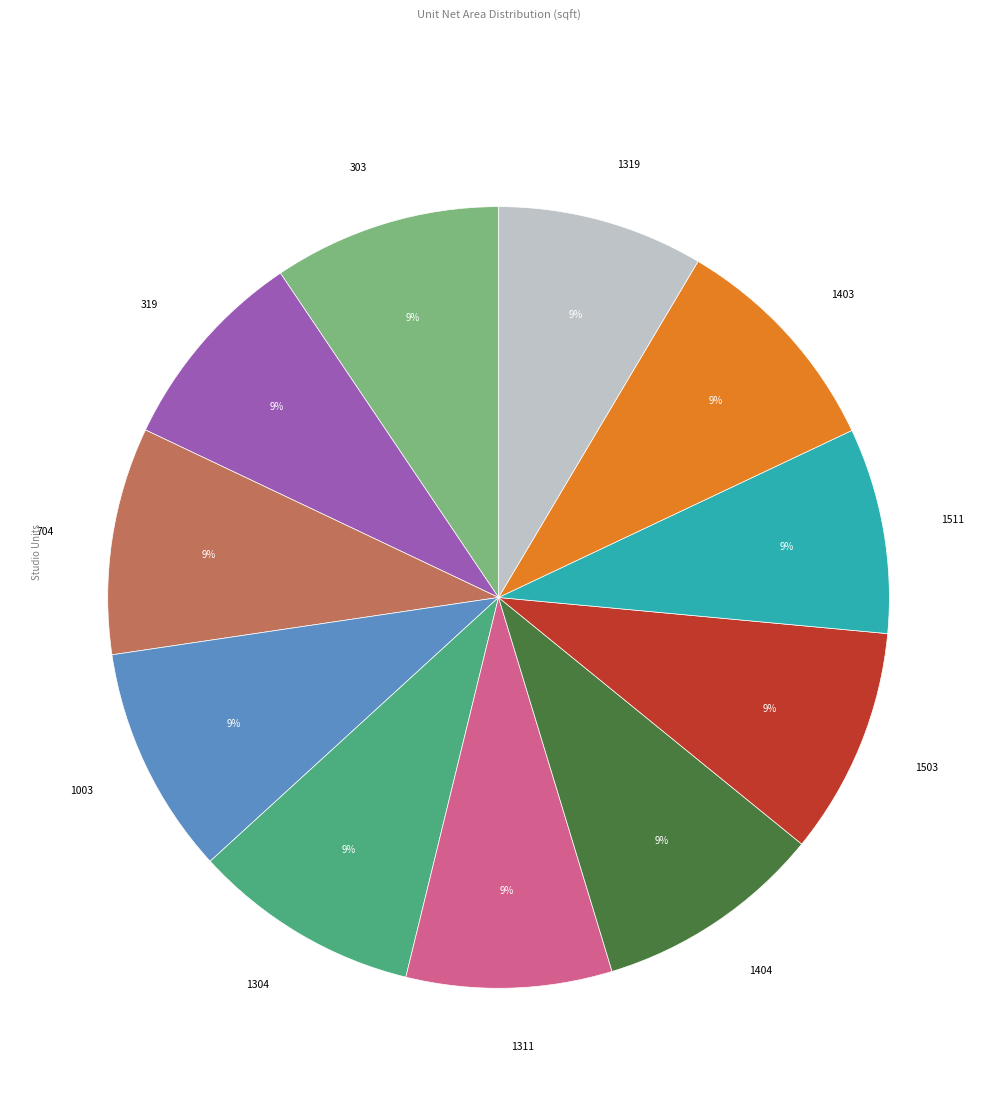

To the nearest percent, what is the average slice percentage?

9%